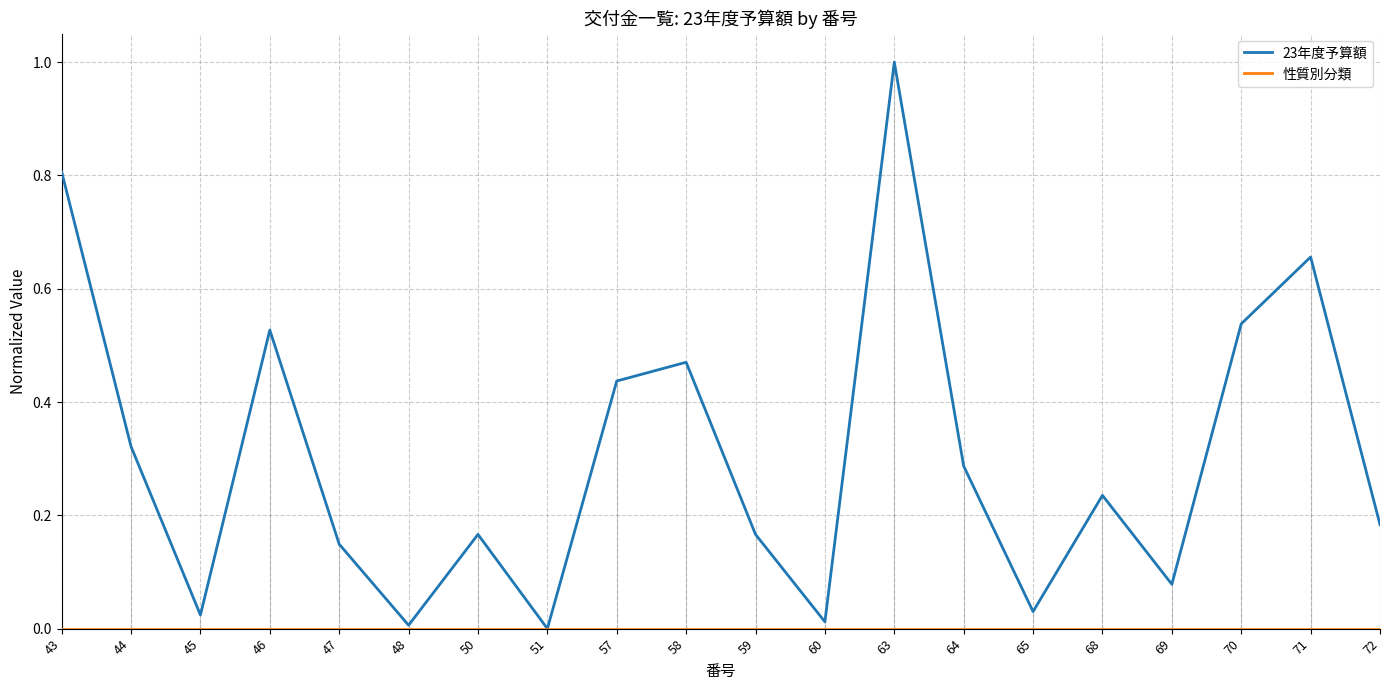

Is this an area chart (filled region under the line)?

No